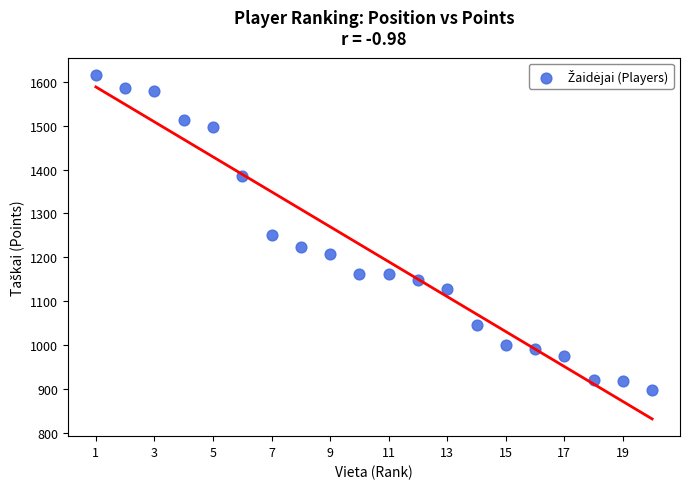

What is the range of X values (max minus min)?

19.0